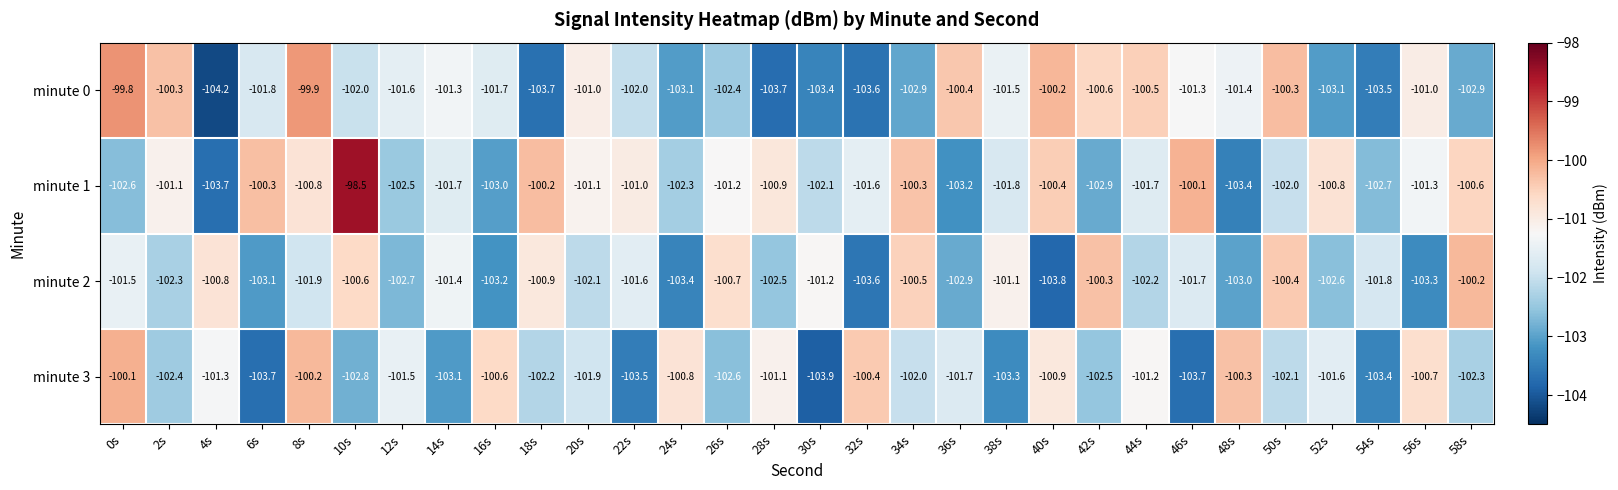

The minute 3 series shows -61.0 at 34s. True or false?

False